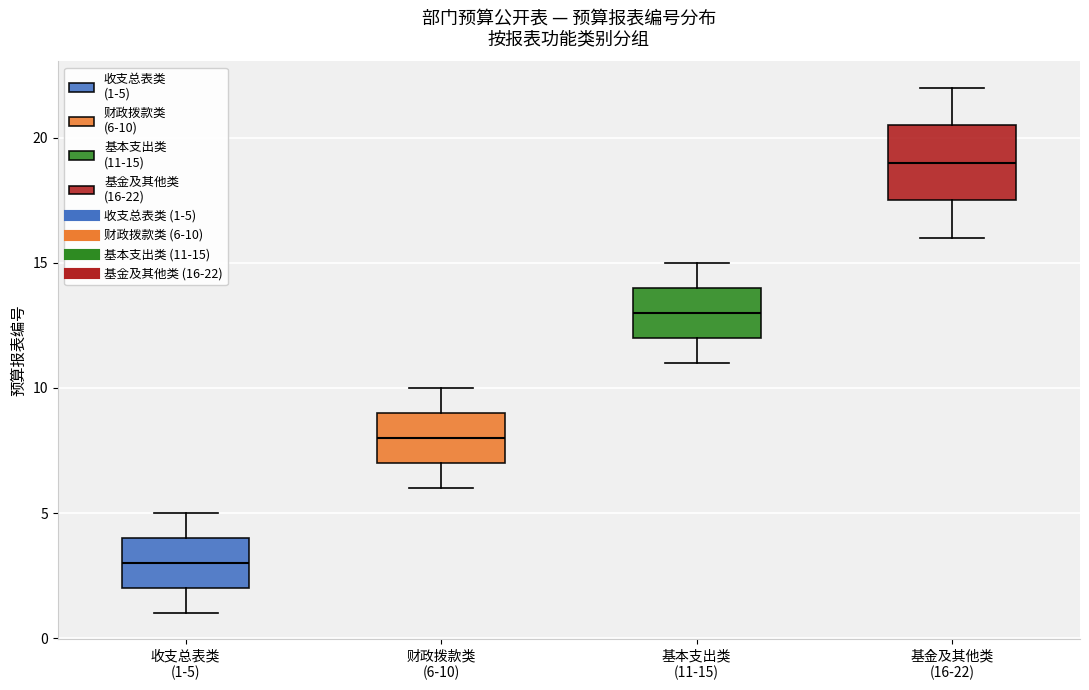

Reading left to right, read every box against the y-axis: the position of its median line, the range the box covers, and the ends of its whiskers. The values are not printed on the chart, so give them approximately, as read against the axis.

收支总表类 (1-5): median 3.0, box 2.0 to 4.0, whiskers 1.0 to 5.0
财政拨款类 (6-10): median 8.0, box 7.0 to 9.0, whiskers 6.0 to 10.0
基本支出类 (11-15): median 13.0, box 12.0 to 14.0, whiskers 11.0 to 15.0
基金及其他类 (16-22): median 19.0, box 17.5 to 20.5, whiskers 16.0 to 22.0